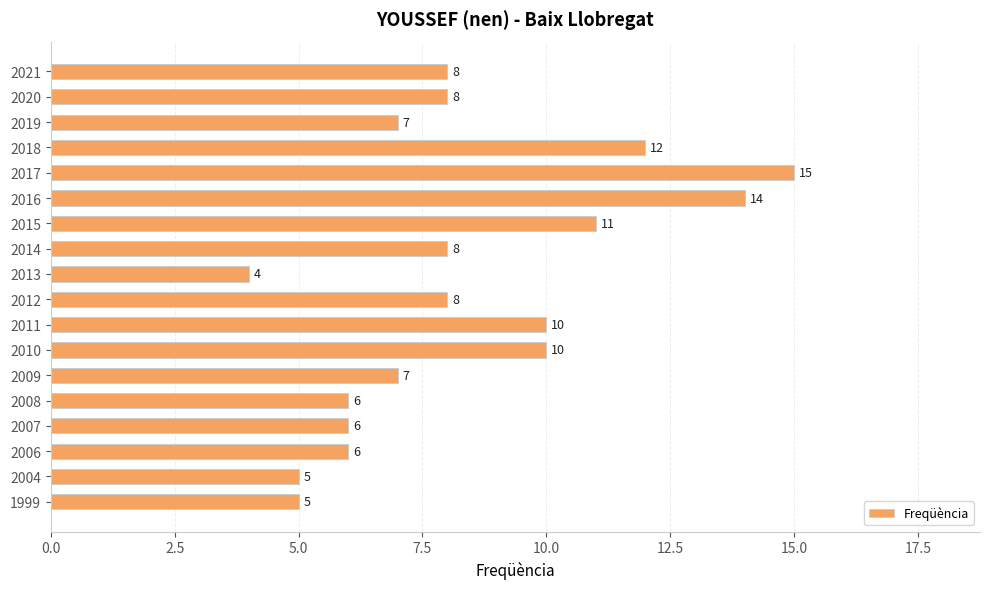

The chart shows a value of 7 at 2013. True or false?

False